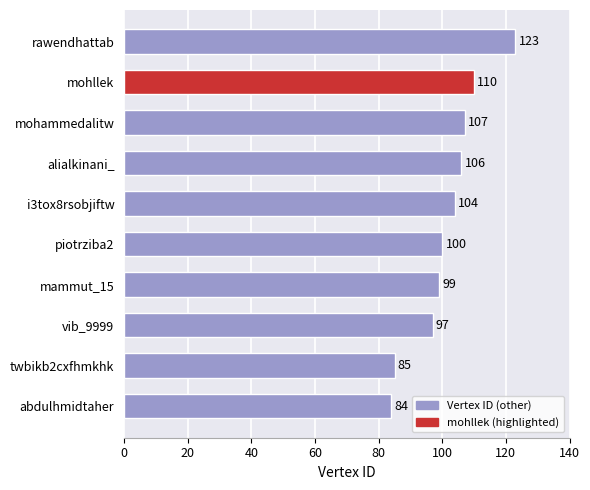

What is the label of the 5th bar from the top?

i3tox8rsobjiftw